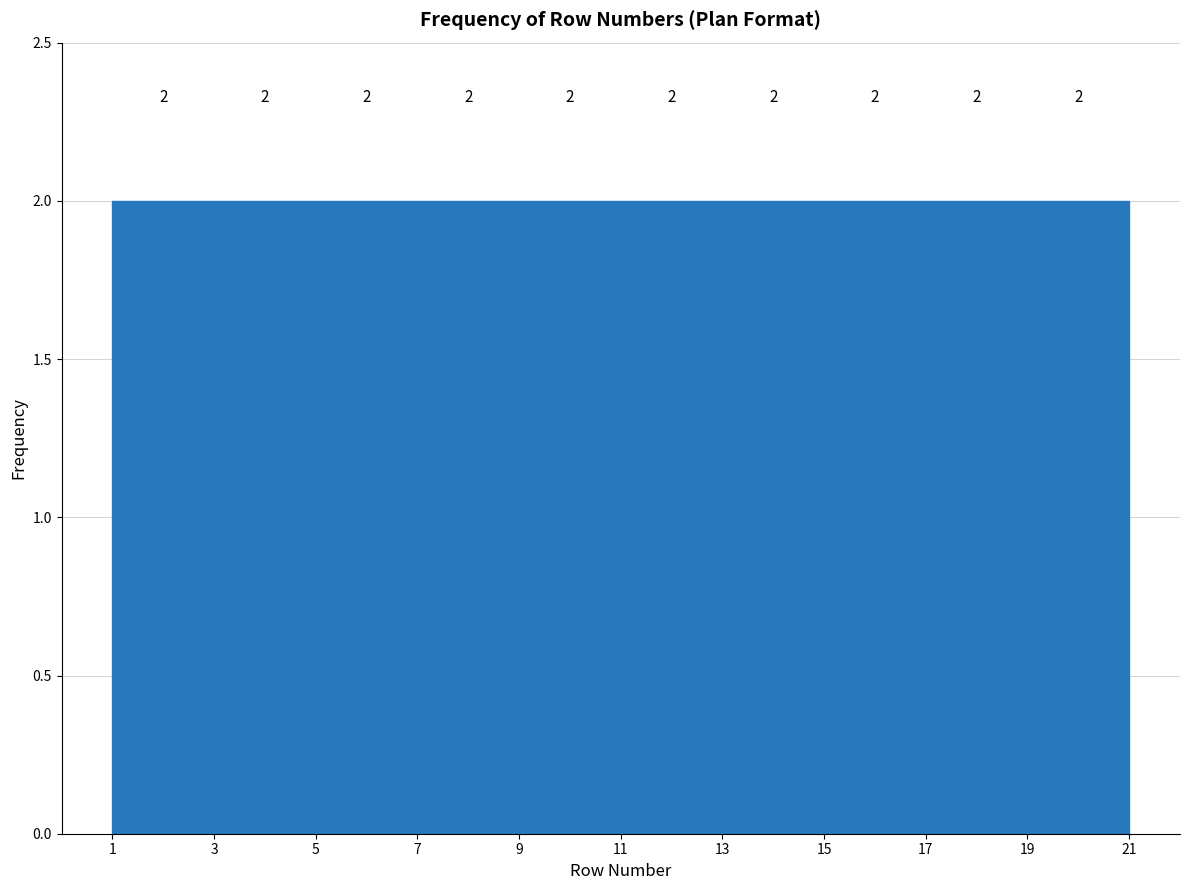

How tall is the bar that spans 3 to 5 on the x-axis?

2